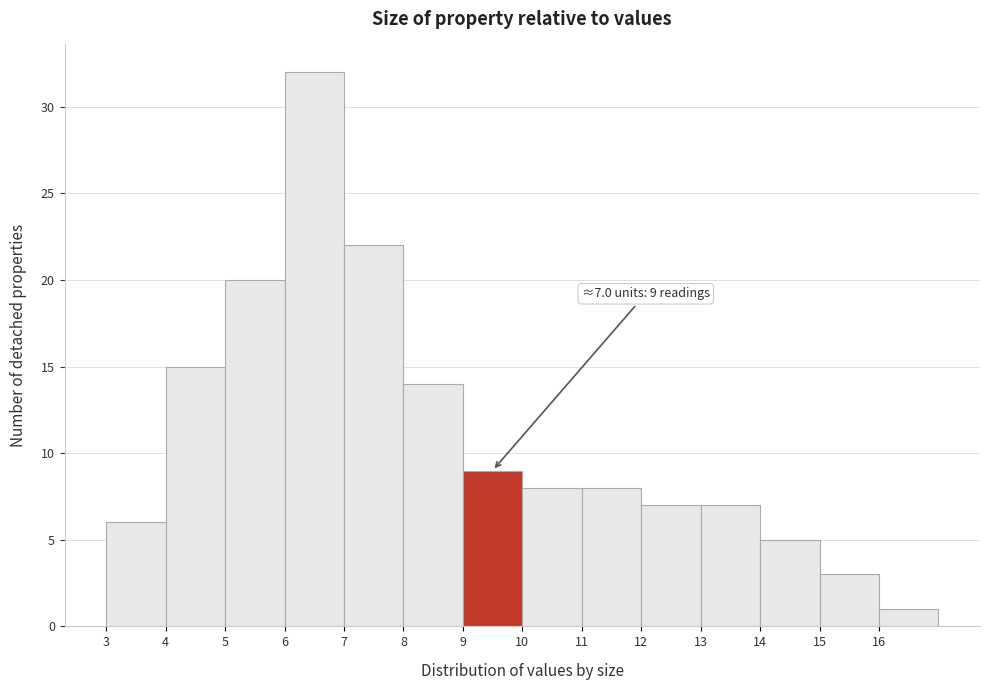

Over which range of the x-axis is the bar tallest?

6 to 7